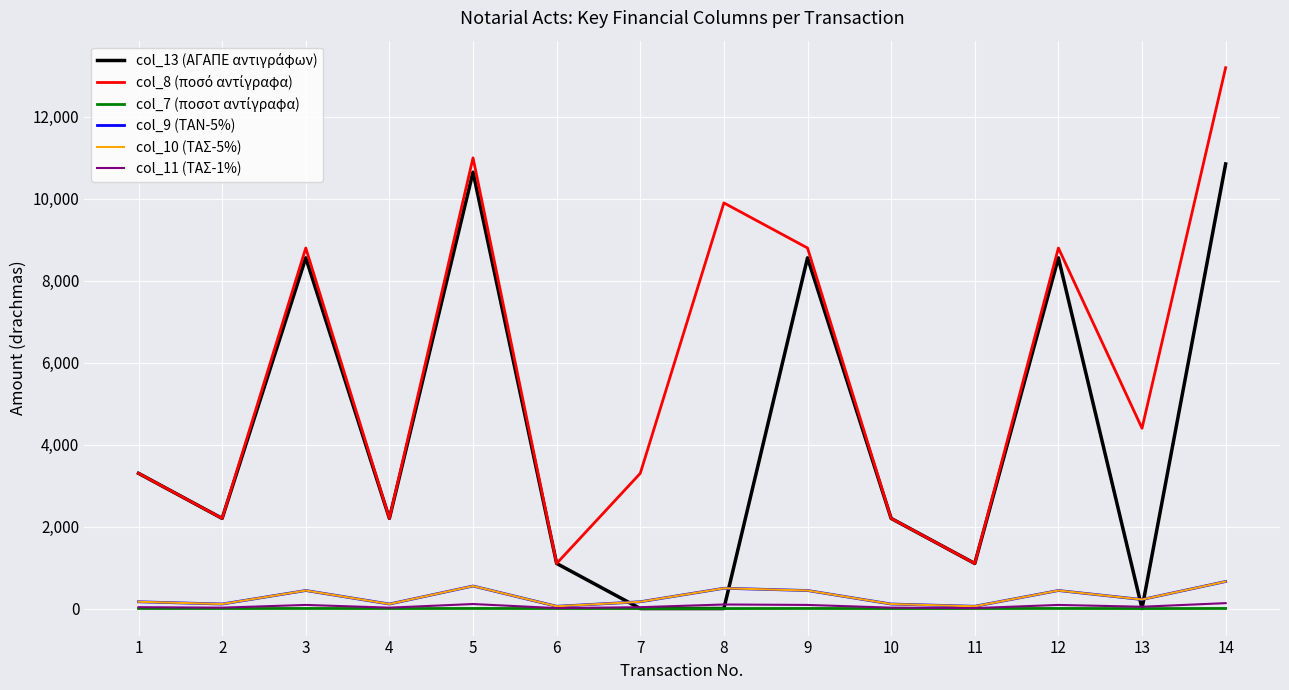

Rank the series by their maximum value, from highest to lowest.

col_8 (ποσό αντίγραφα), col_13 (ΑΓΑΠΕ αντιγράφων), col_9 (ΤΑΝ-5%), col_10 (ΤΑΣ-5%), col_11 (ΤΑΣ-1%), col_7 (ποσοτ αντίγραφα)